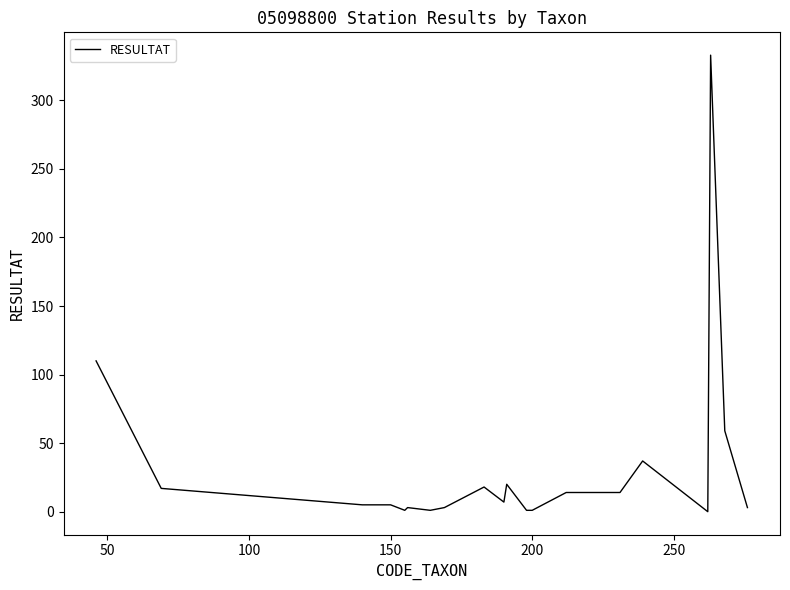

What is the maximum value shown in the chart?

333